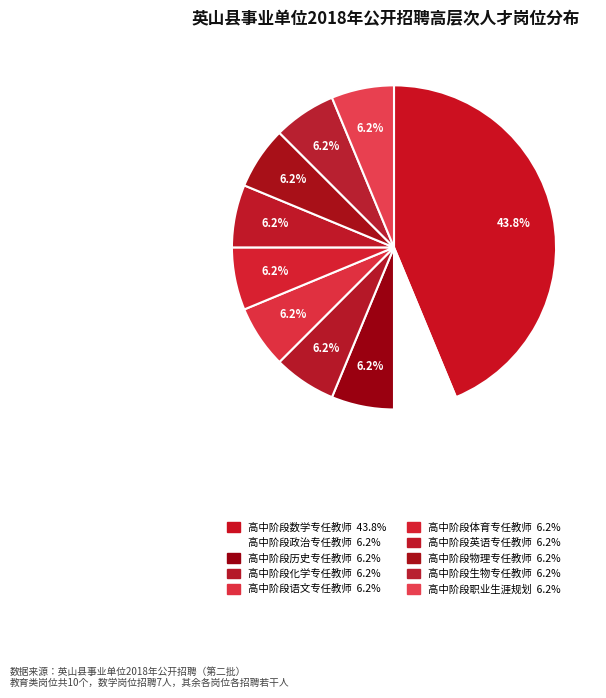

How much of the chart is everything except 高中阶段英语专任教师?

93.8%